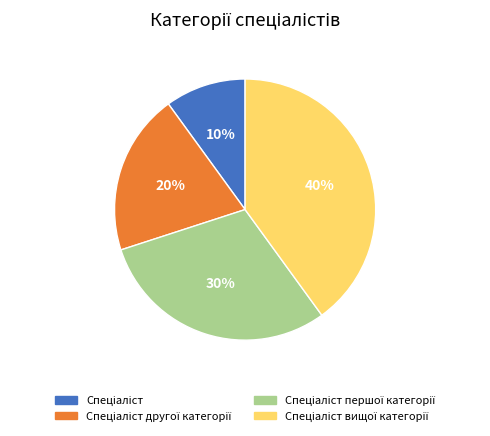

To the nearest percent, what is the average slice percentage?

25%